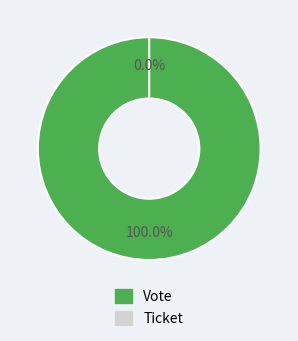

How many slices are in this pie chart?

2